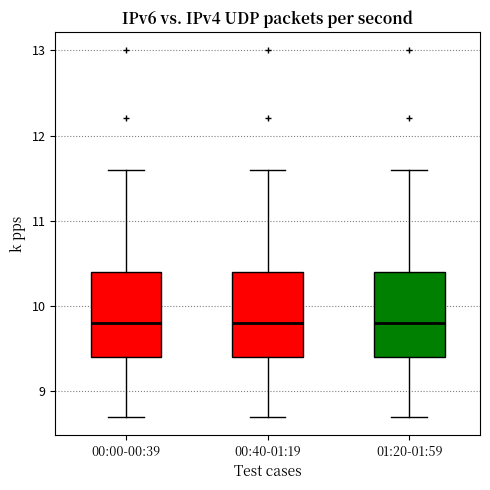

Reading left to right, transcribe this box plot: for each box, give where its median line is, the range the box spans, and where its two whiskers end, as read against the y-axis. The values are not printed on the chart, so give them approximately, as read against the axis.

00:00-00:39: median 9.8, box 9.4 to 10.4, whiskers 8.7 to 11.6
00:40-01:19: median 9.8, box 9.4 to 10.4, whiskers 8.7 to 11.6
01:20-01:59: median 9.8, box 9.4 to 10.4, whiskers 8.7 to 11.6